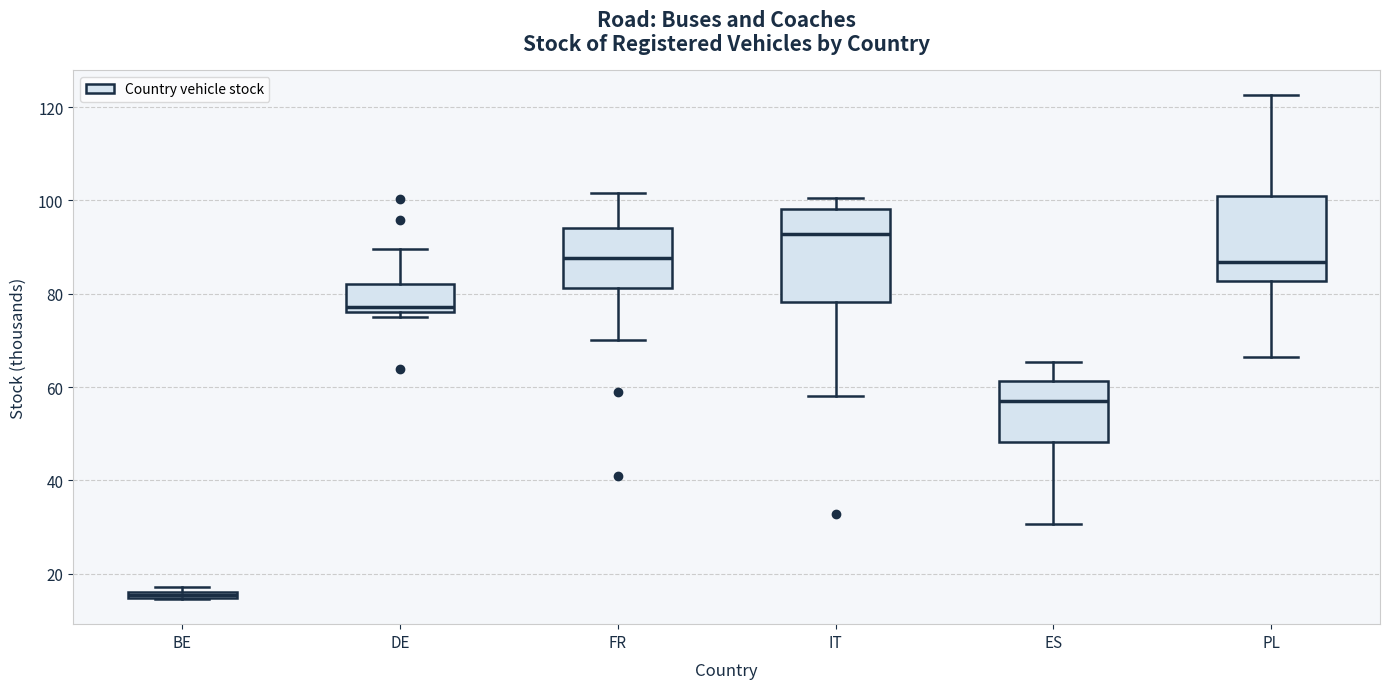

Where is the upper edge of the box for BE on the y-axis? The values are not printed on the chart, so give them approximately, as read against the axis.

16